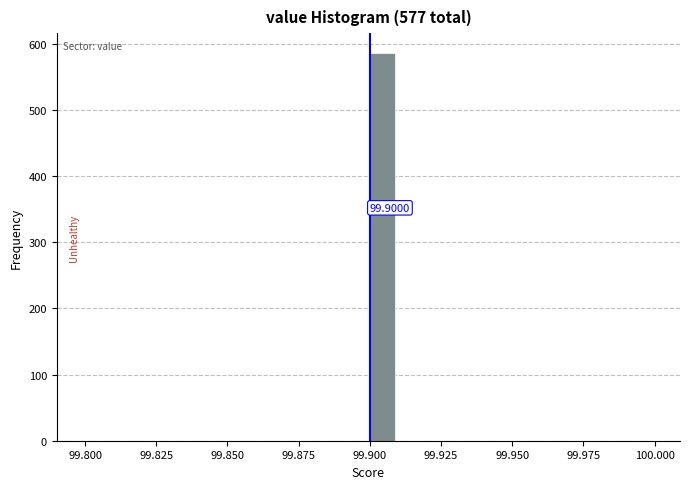

Around what value on the x-axis is the tallest bar? Give the approximate position of its centre, as read against the axis.

99.905